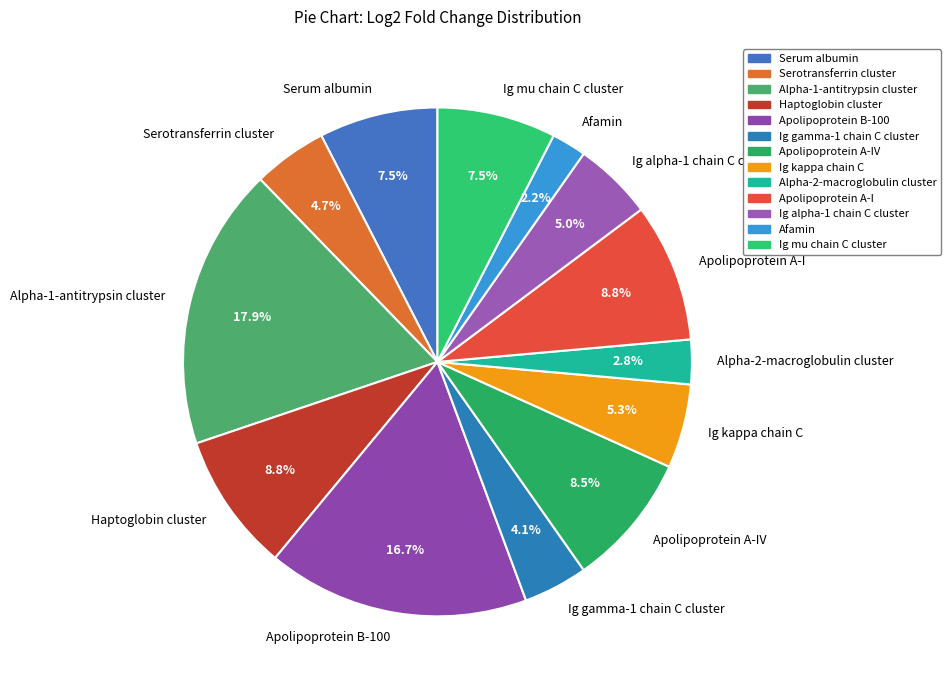

The Ig kappa chain C slice represents 1% of the pie. True or false?

False